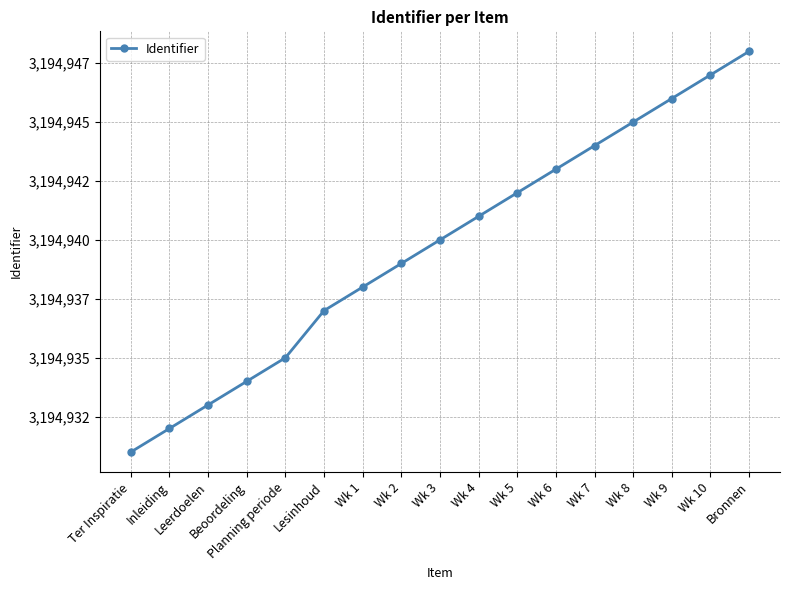

What is the difference between the maximum and minimum values?

17